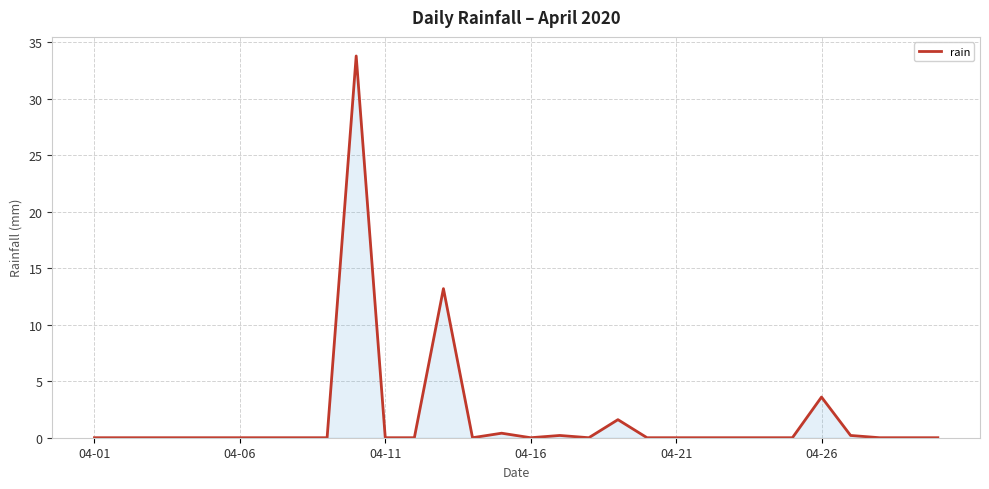

How many interior local peaks (higher than both neighbors) does the data have?

6